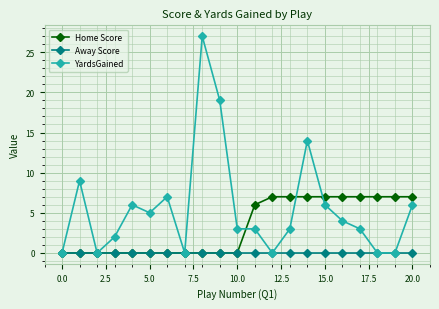

Which series has the largest range (max minus min)?

YardsGained